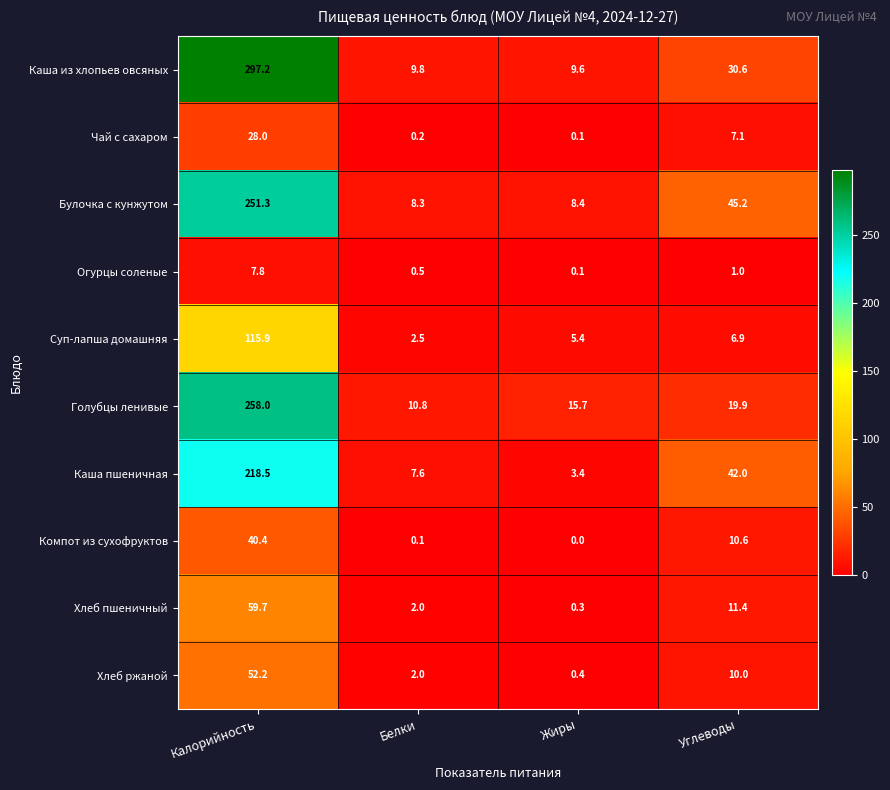

The value of Огурцы соленые at Белки is 0.5. True or false?

True